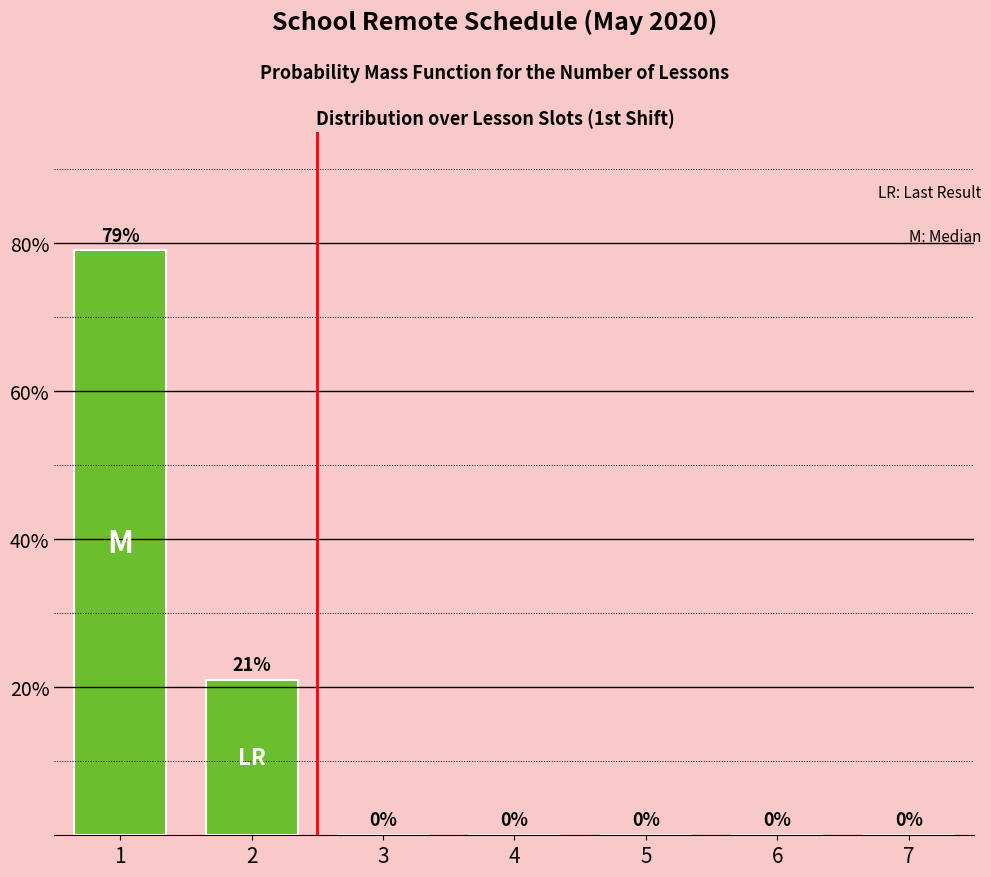

At which label is the value closest to 39?

2